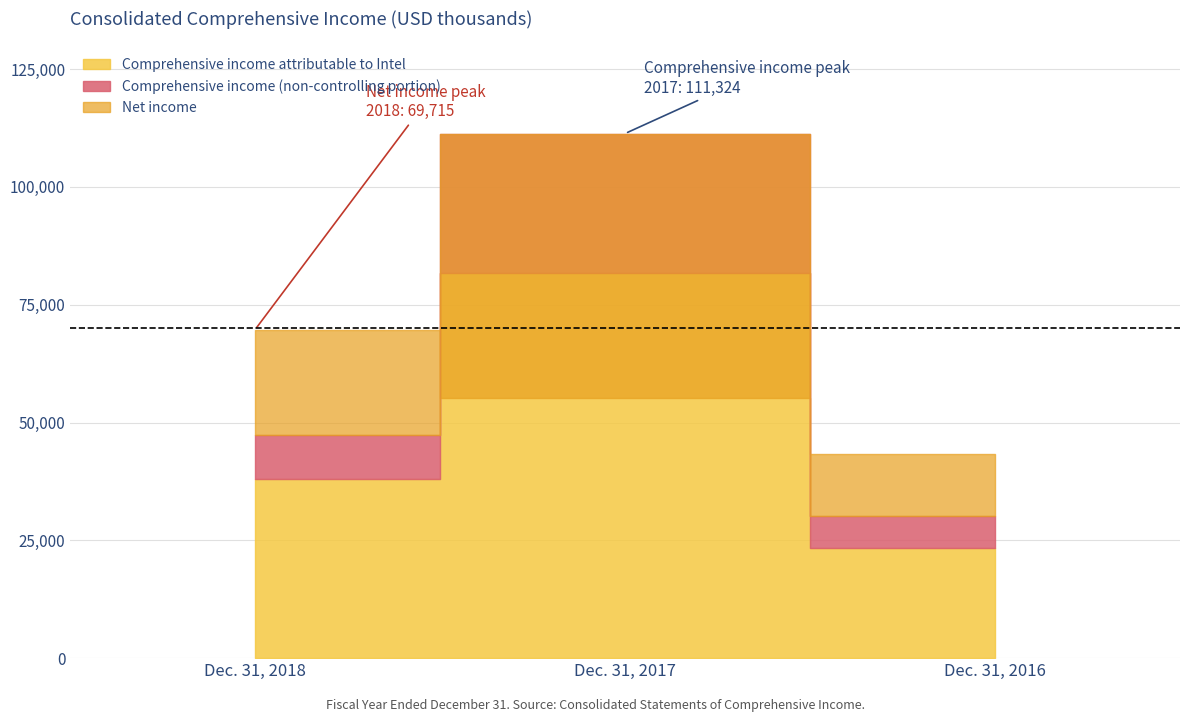

Is it true that Comprehensive income attributable to Intel equals 49149 at Dec. 31, 2017?

False